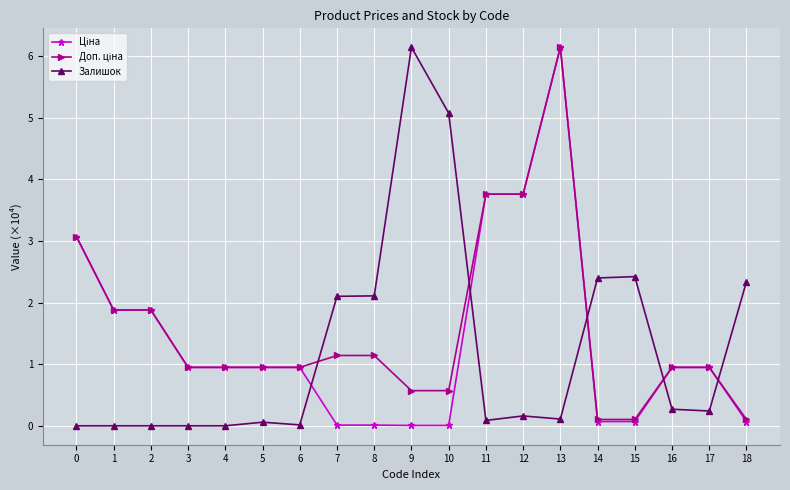

What is the greatest value displayed?

6.1